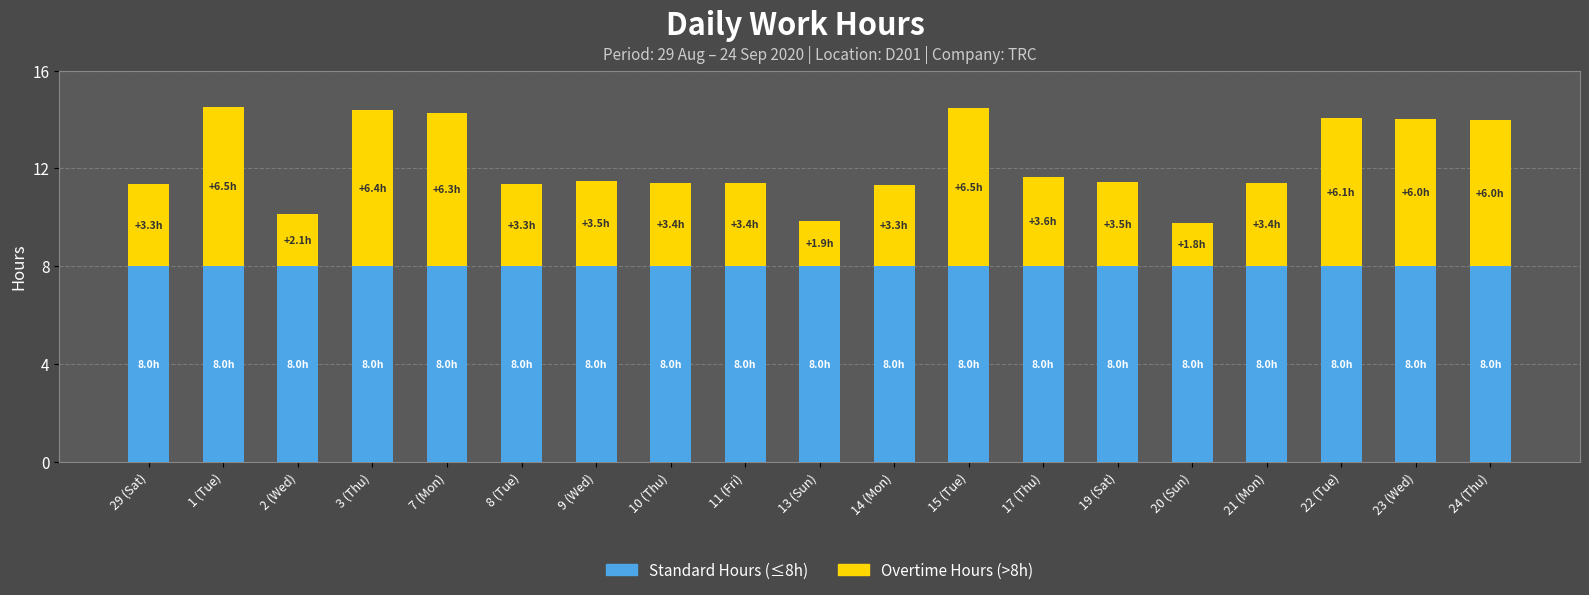

What is the total value across all series at 24 (Thu)?

14.0